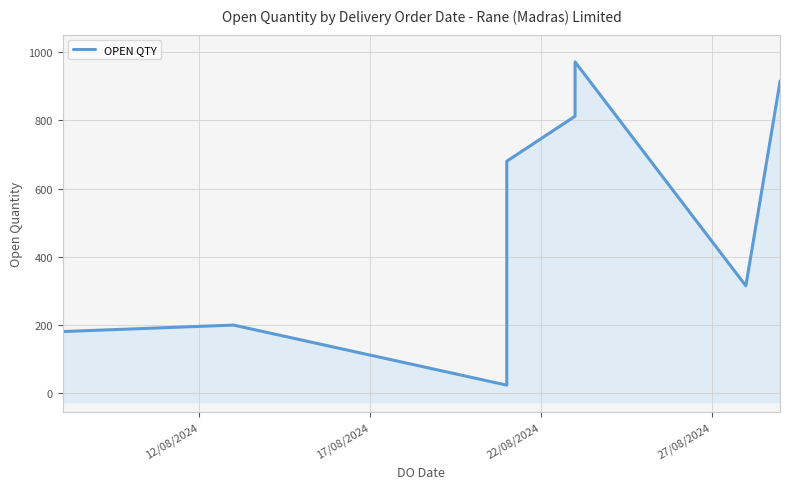

Reading left to right, extract all data points from this chart.

181	200	24	680	812	971	315	913	915